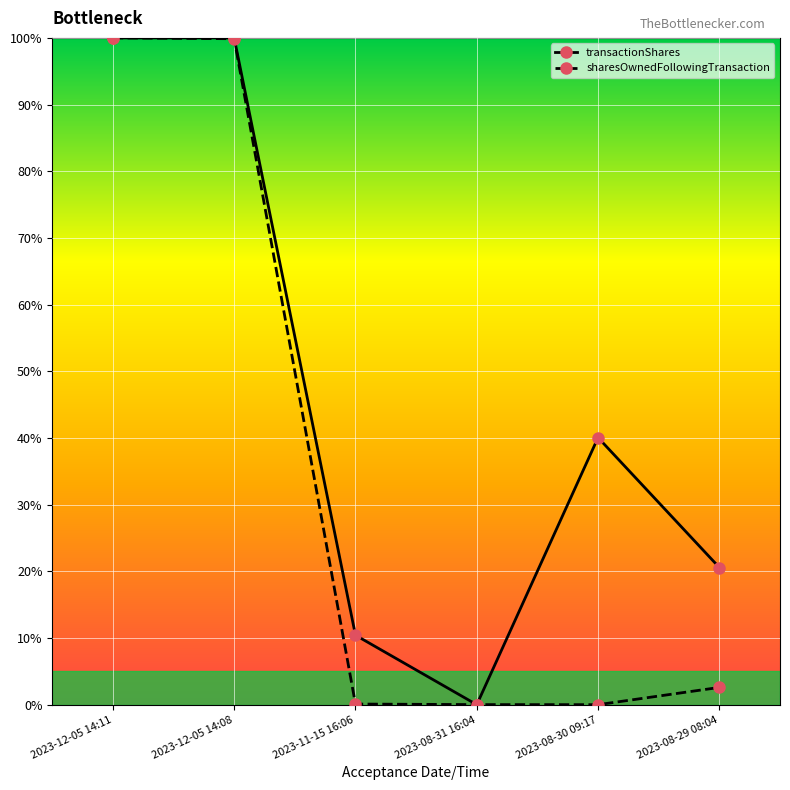

True or false: transactionShares has more than 2 points higher than both neighbors.

False